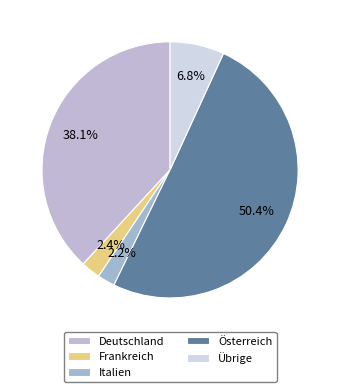

To the nearest percent, what portion does Italien represent?

2%